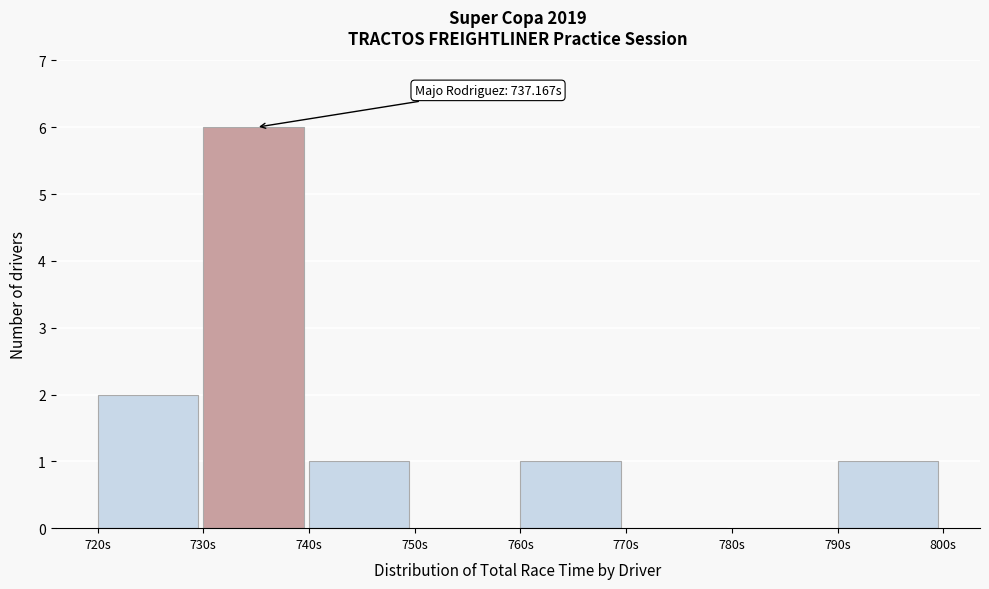

Which range on the x-axis has the tallest bar?

730 to 740